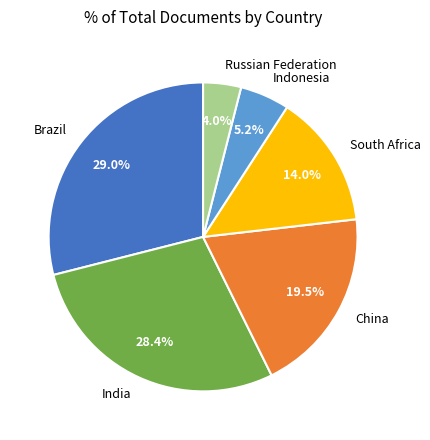

Does Indonesia represent more than half of the total?

No